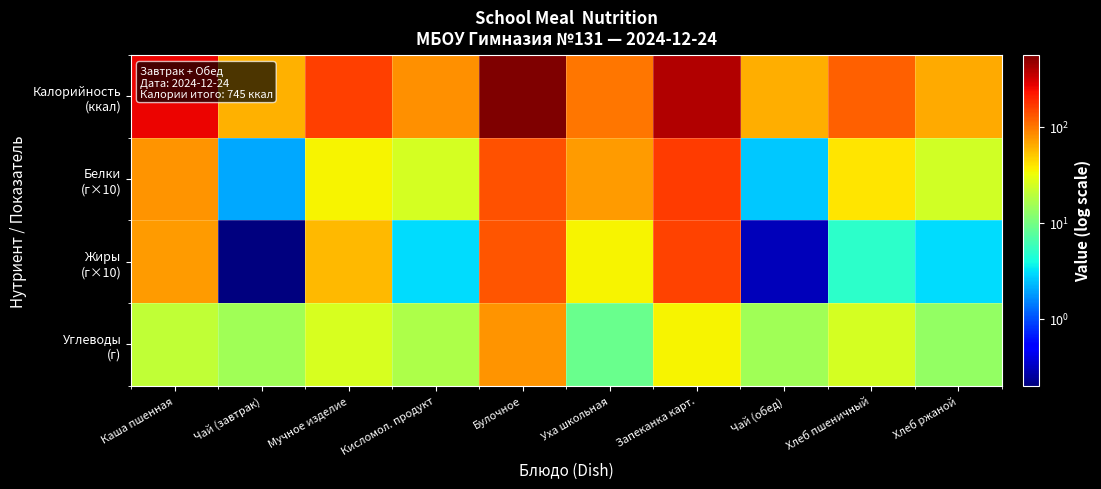

What is the smallest value displayed?

0.2